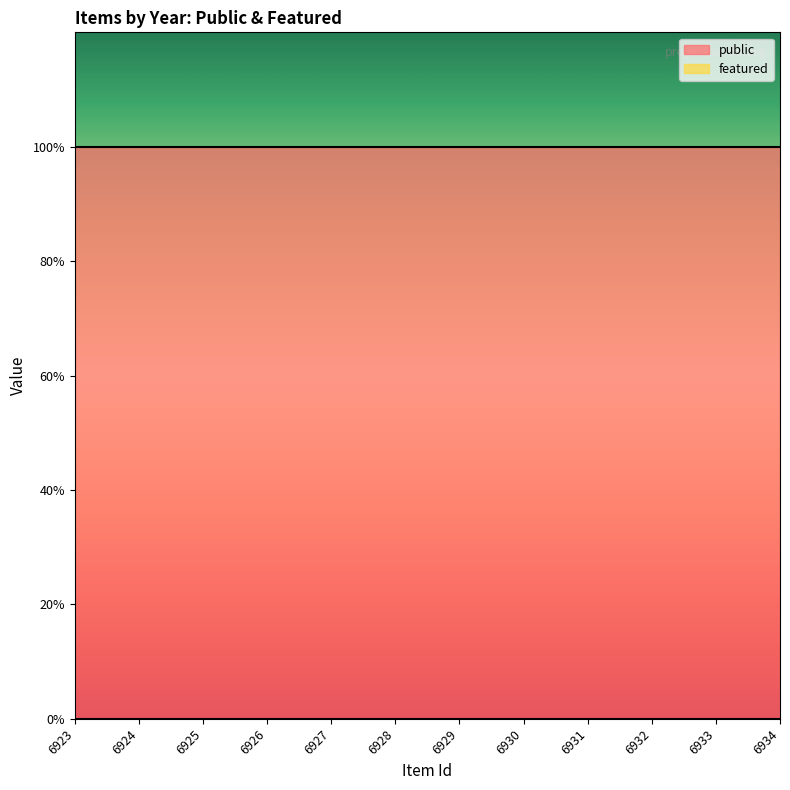

Between 6925 and 6934, which series saw the biggest shift?

public